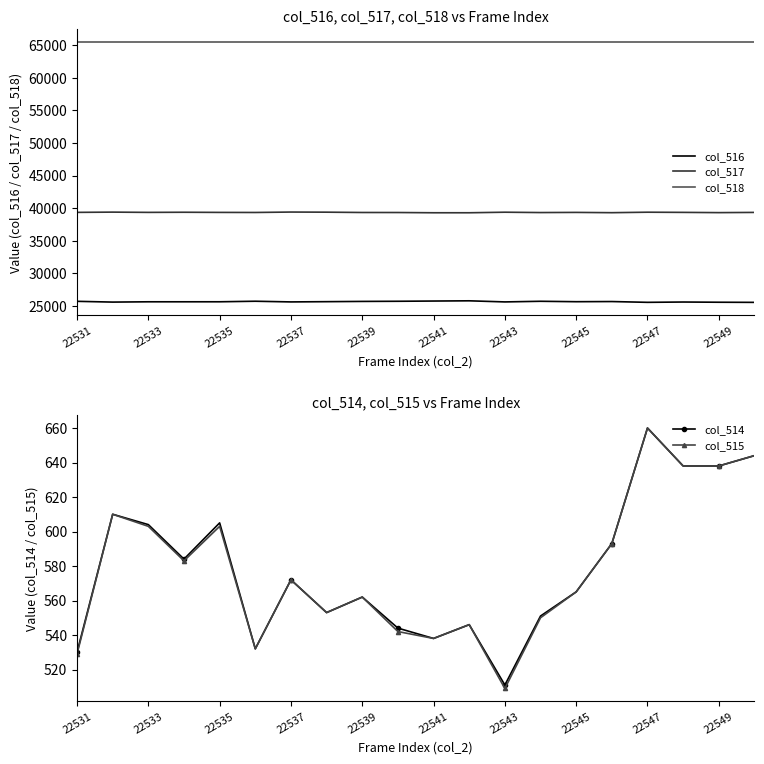

True or false: col_518 has a value of 15233 at 22541.

False